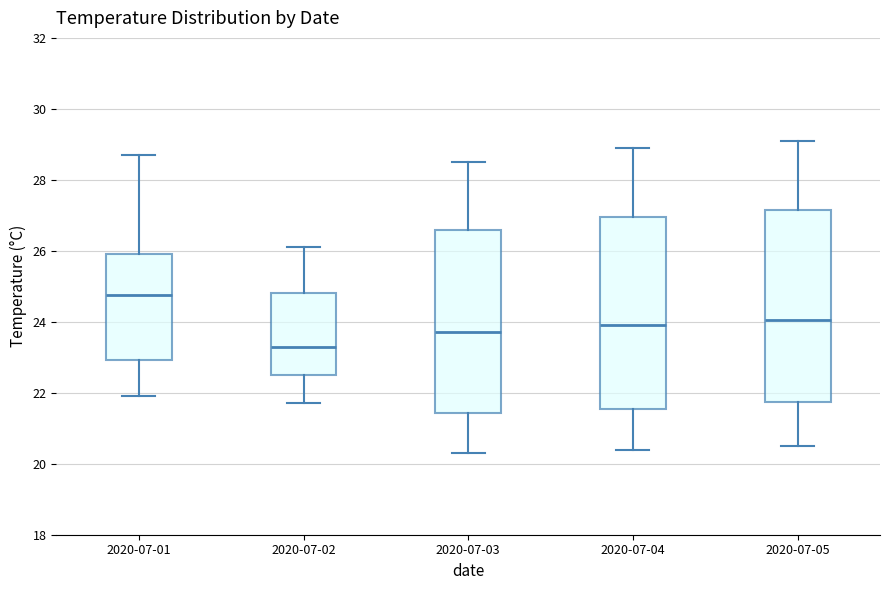

Where does the lower whisker of the box for 2020-07-03 end on the y-axis? The values are not printed on the chart, so give them approximately, as read against the axis.

20.4